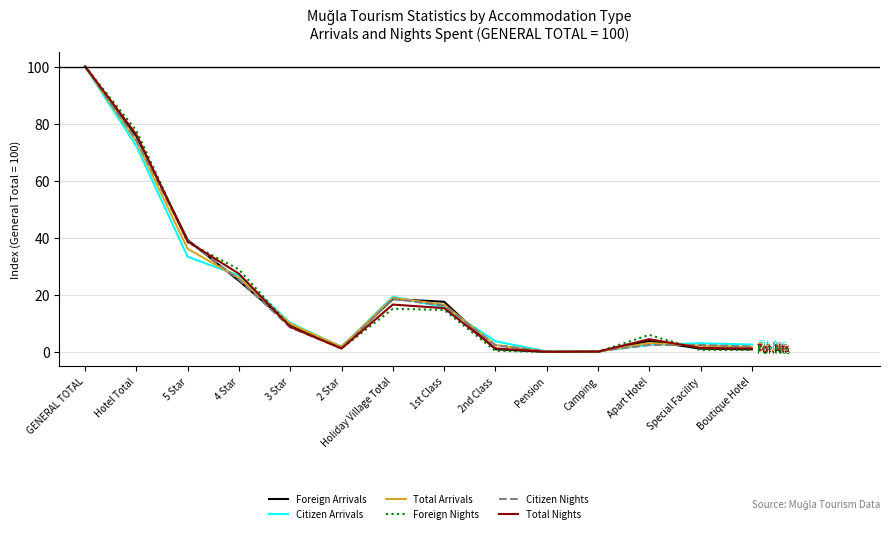

Where is Total Arrivals nearest to the value 50?

5 Star